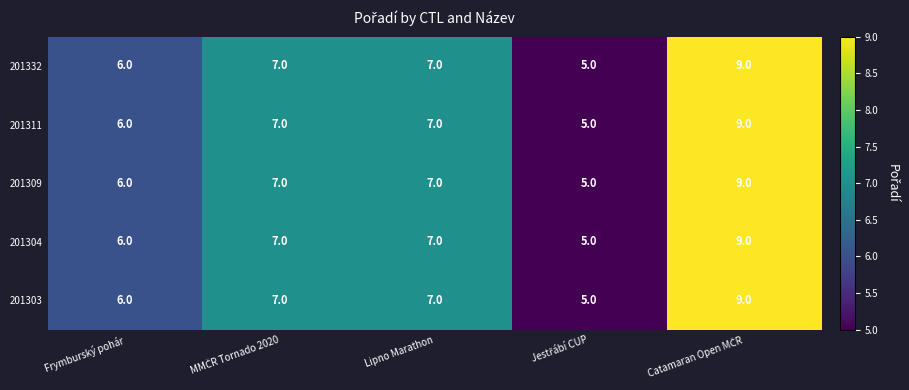

What is the difference between the maximum and minimum values in the 201309 series?

4